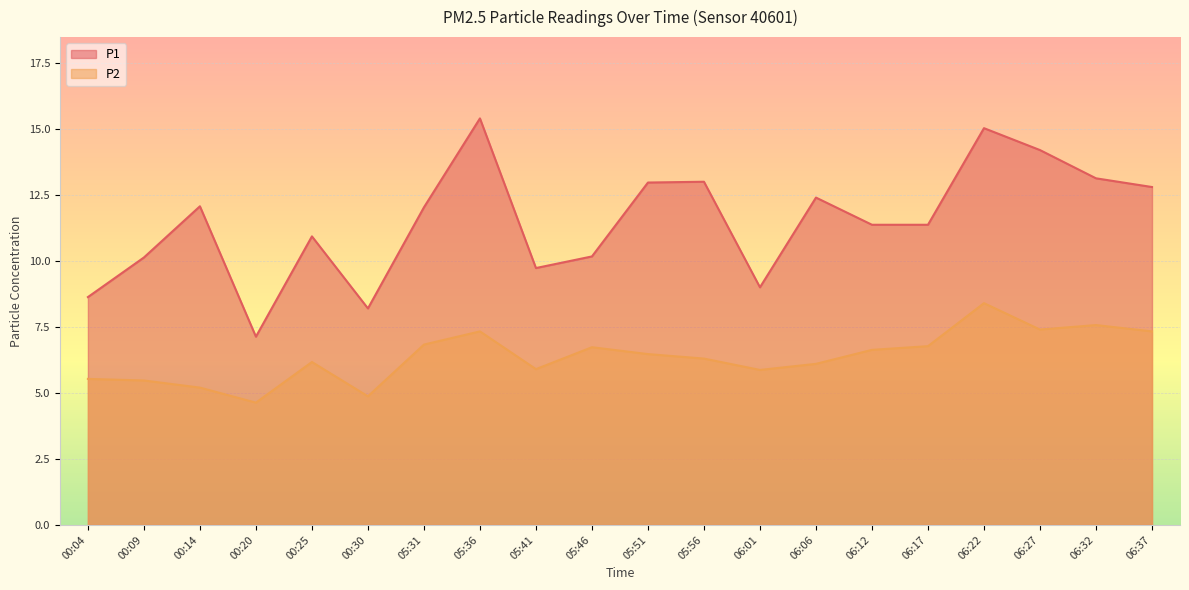

Which label corresponds to the largest value in the chart?

05:36